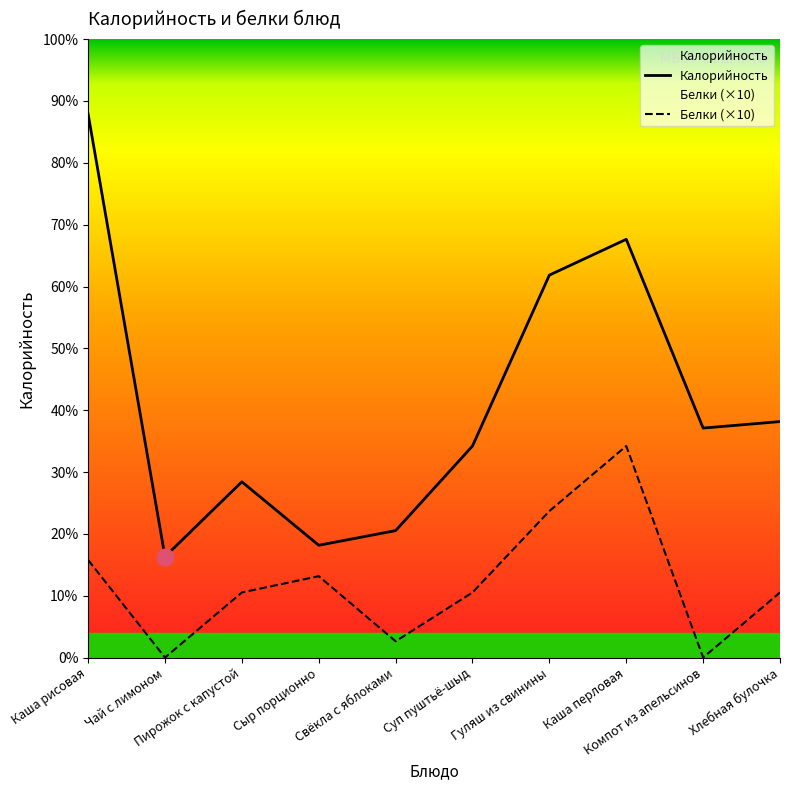

What is the label of the 1st point from the left?

Каша рисовая